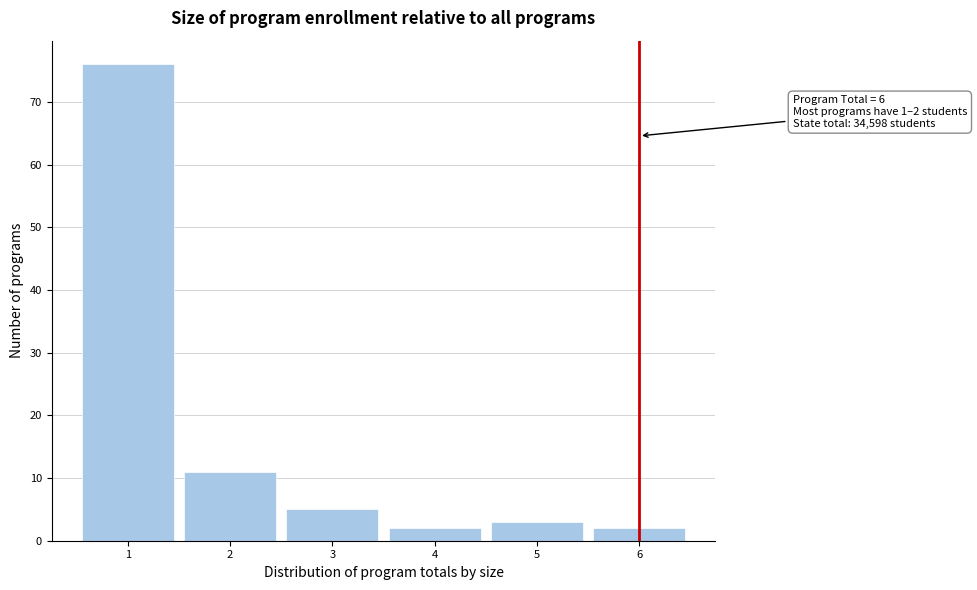

Over which range of the x-axis is the bar tallest?

0.5 to 1.5